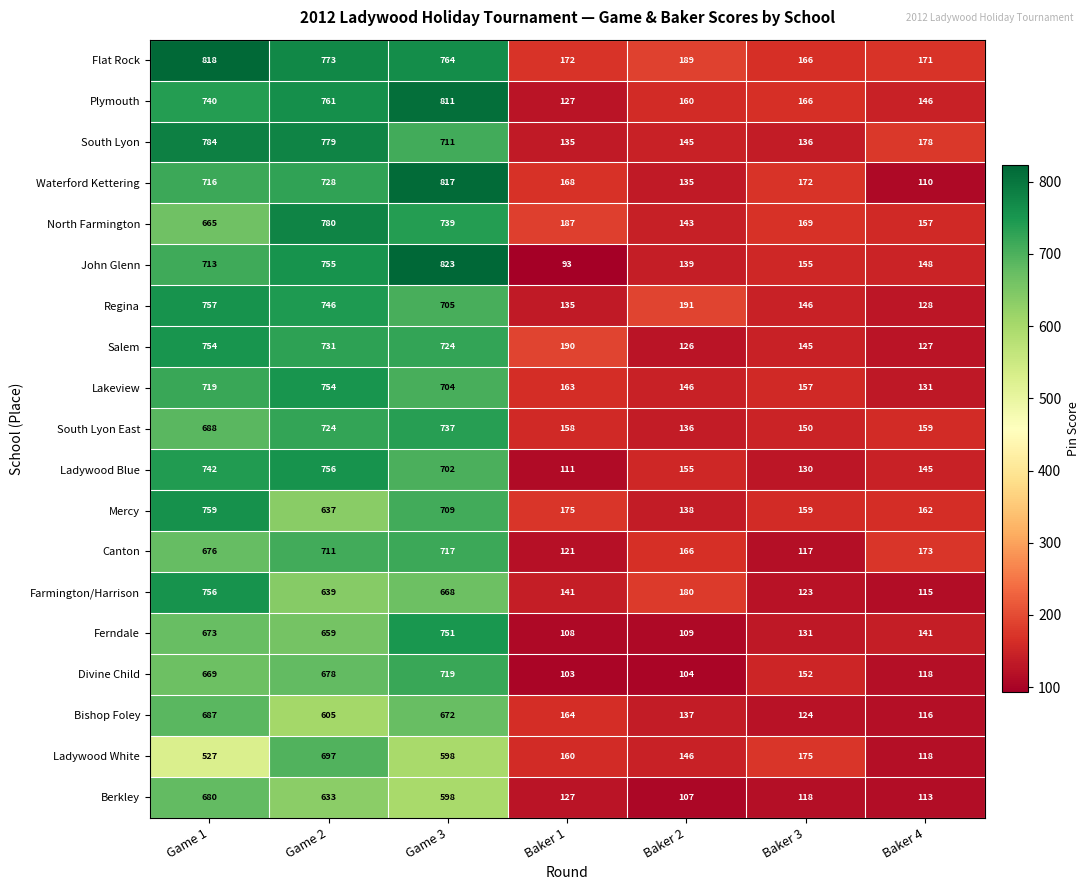

At which category does the chart reach its minimum across all series?

Baker 1